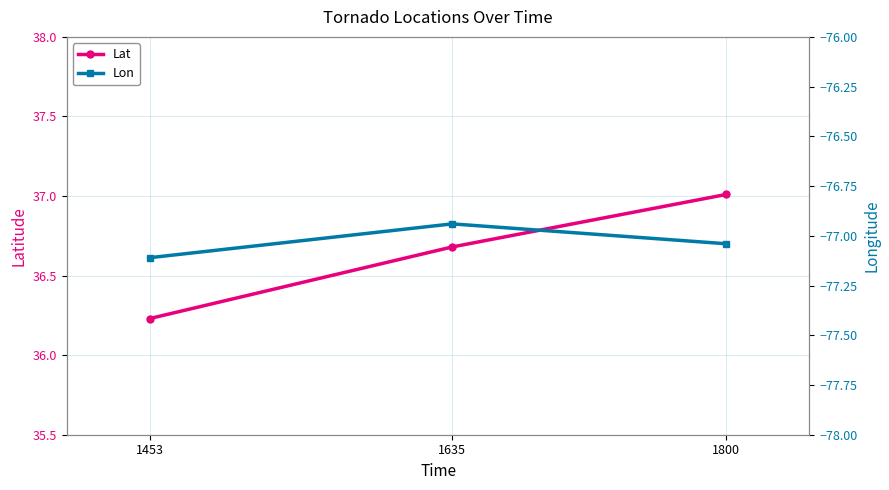

What is the highest value of the Lon series?

-76.9